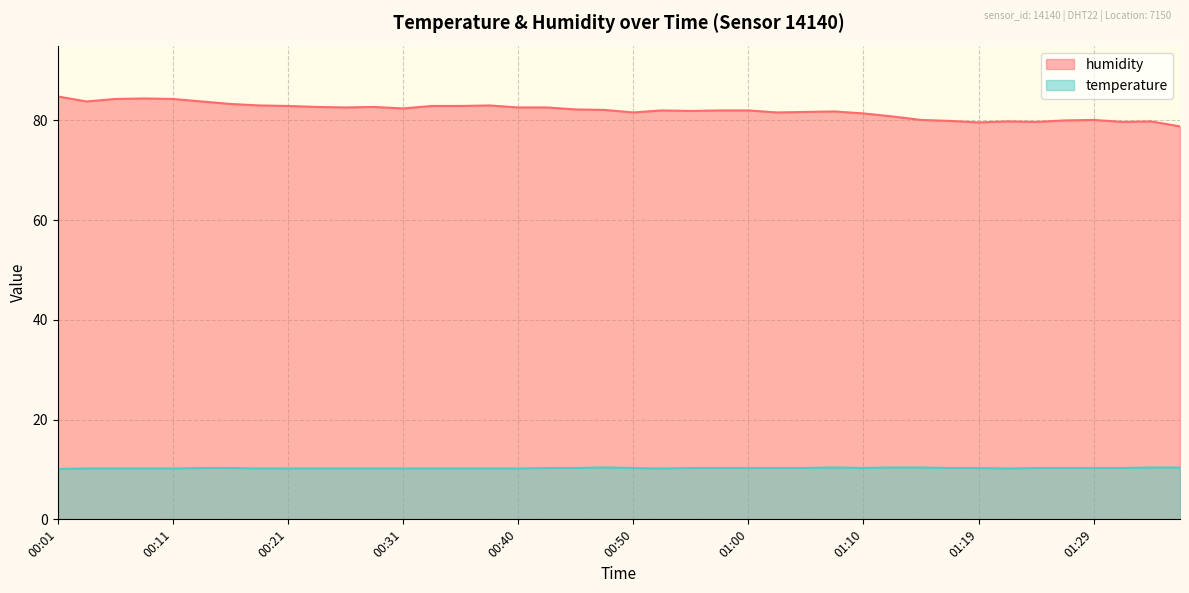

Is it true that temperature equals 17.3 at 00:06?

False